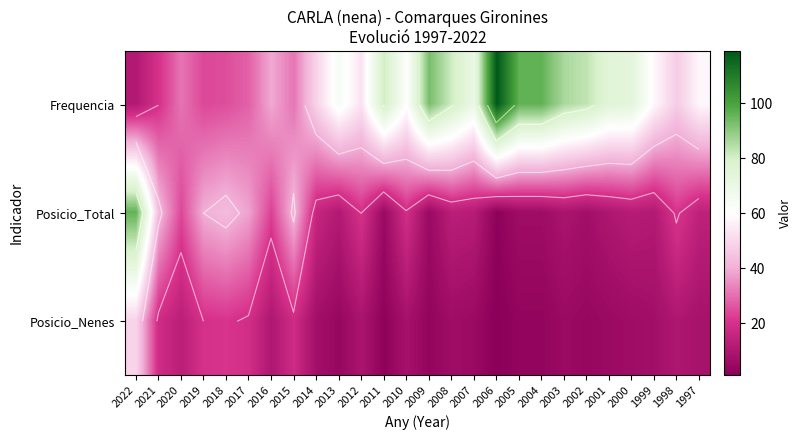

What is the difference between the Posicio_Nenes values at 2001 and 2002?

1